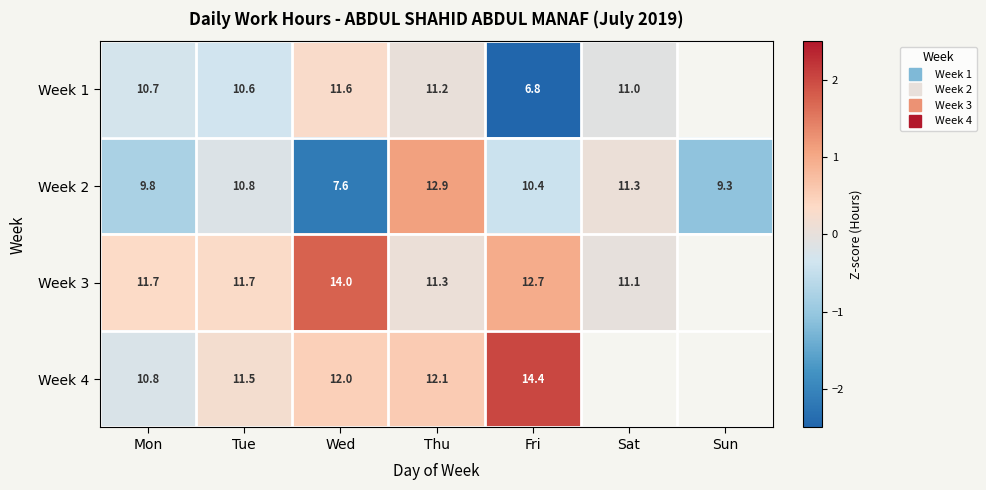

At which category is the sum across all series the highest?

Thu